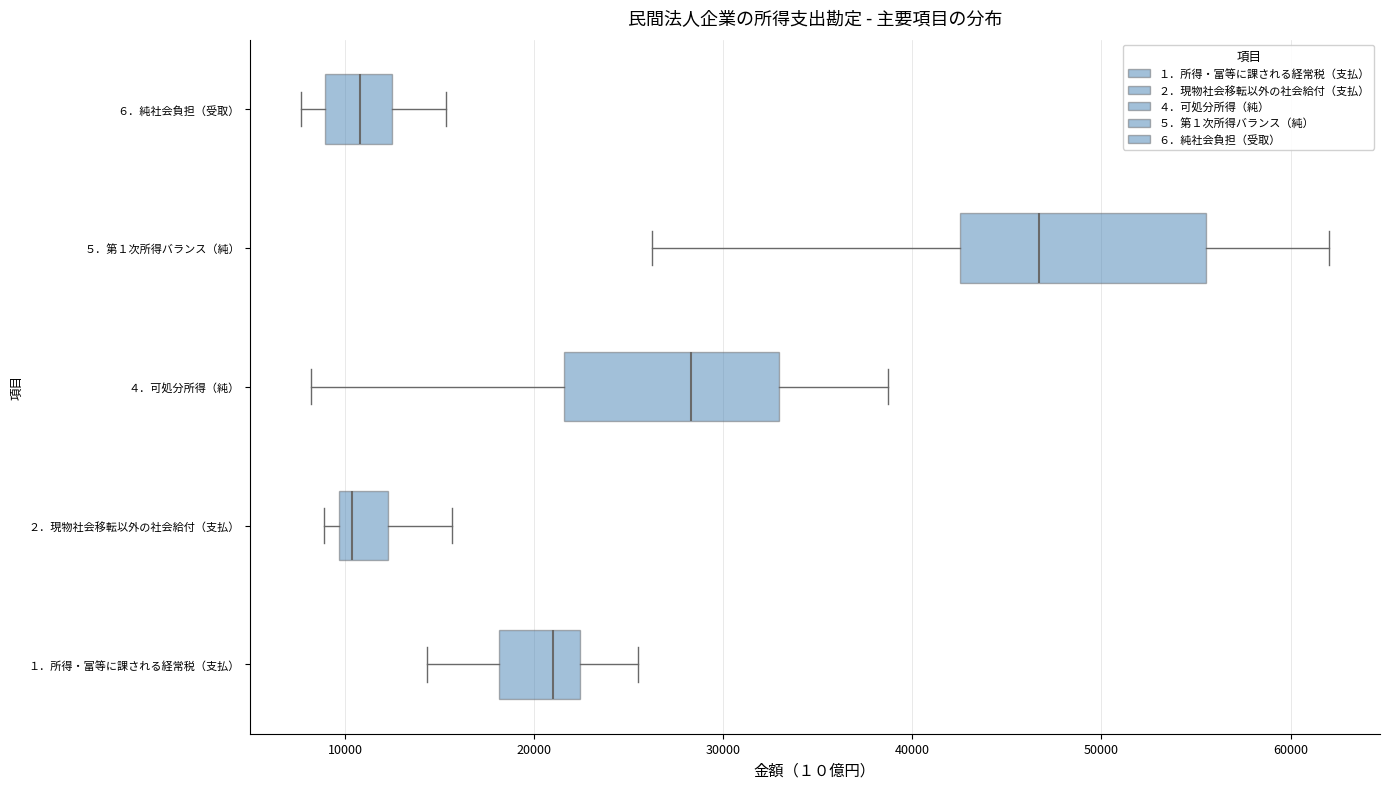

Where does the median line of the box for ４．可処分所得（純） sit on the x-axis? The values are not printed on the chart, so give them approximately, as read against the axis.

28000